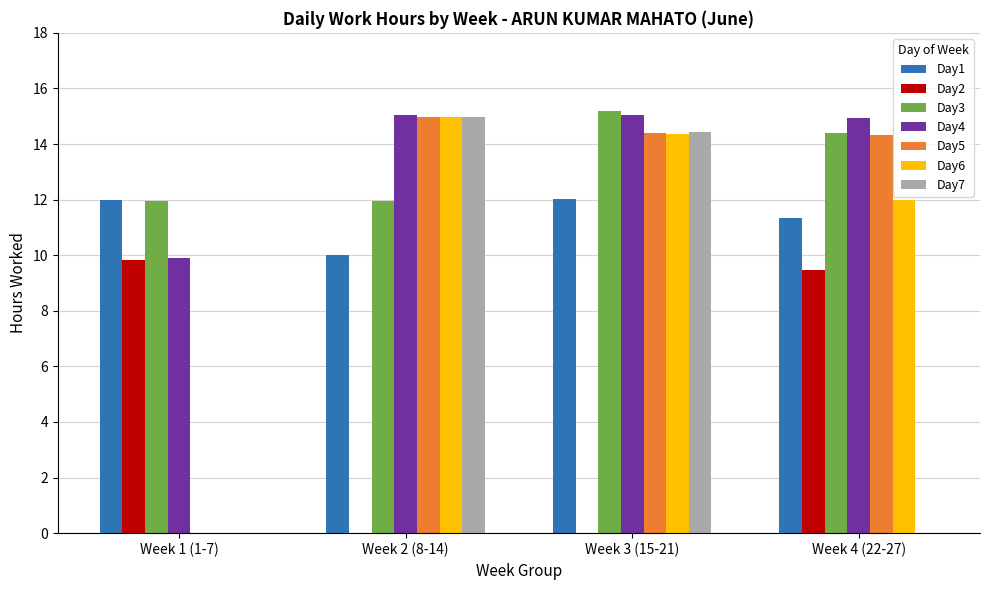

How many groups of bars are there?

4